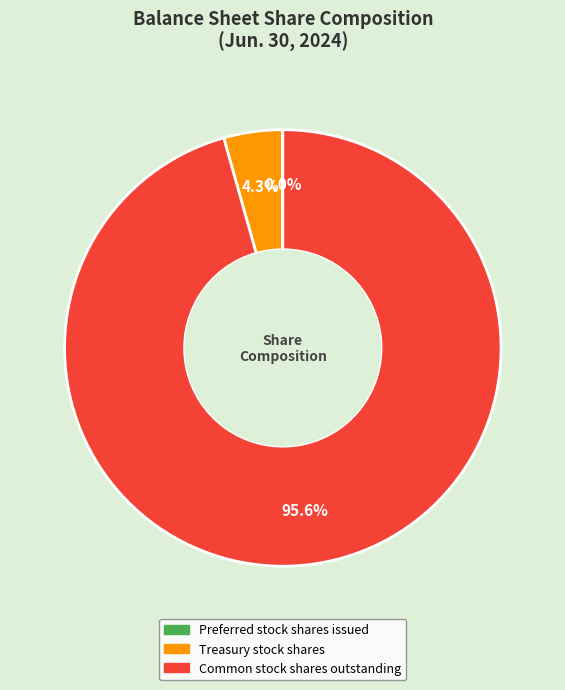

To the nearest percent, what is the average slice percentage?

33%